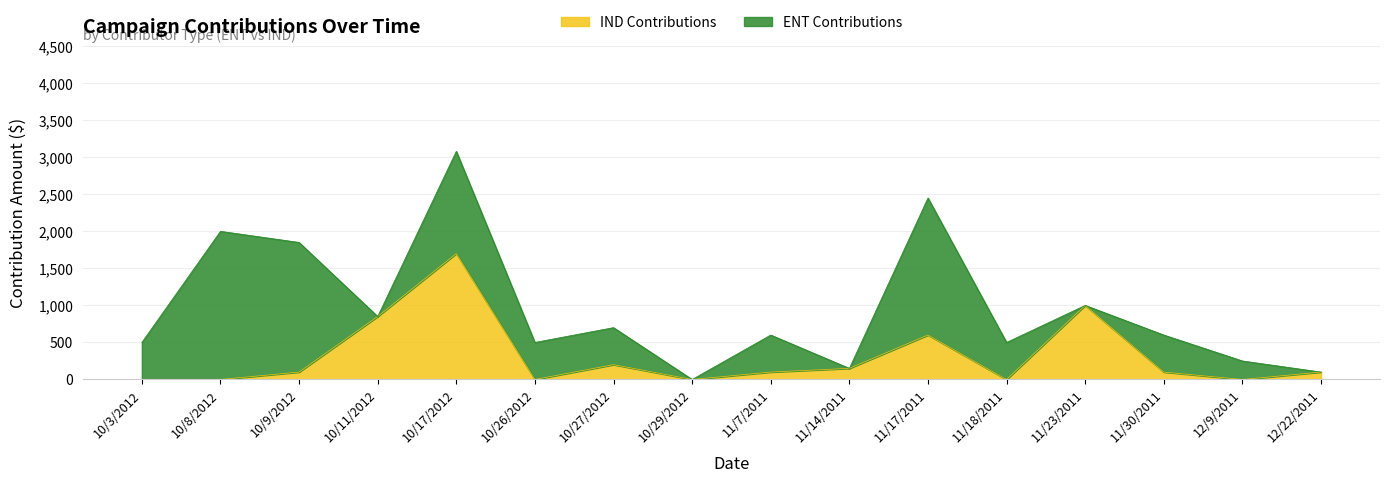

Which label corresponds to the largest value in the chart?

10/17/2012